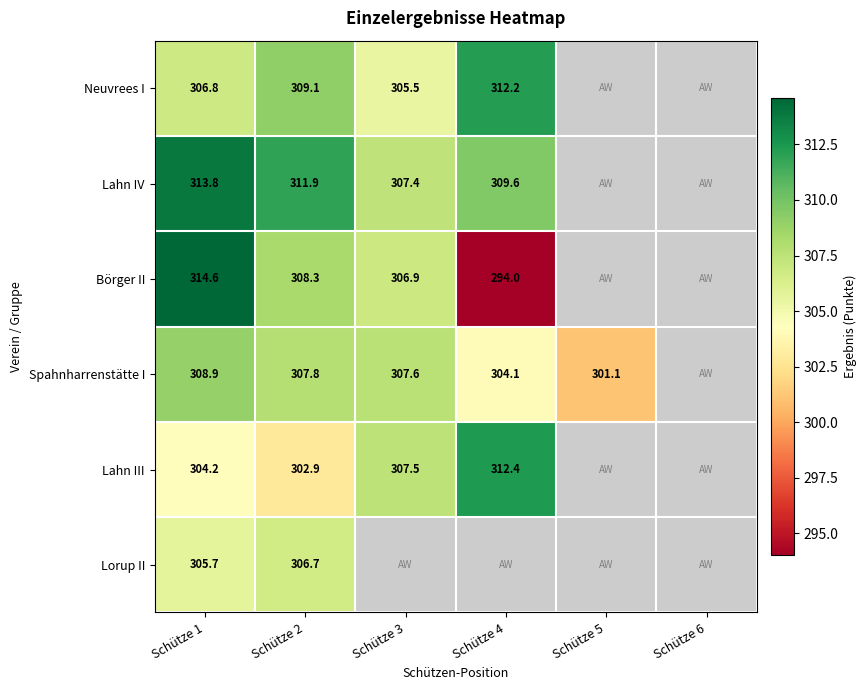

Is it true that Lahn IV equals 311.9 at Schütze 2?

True